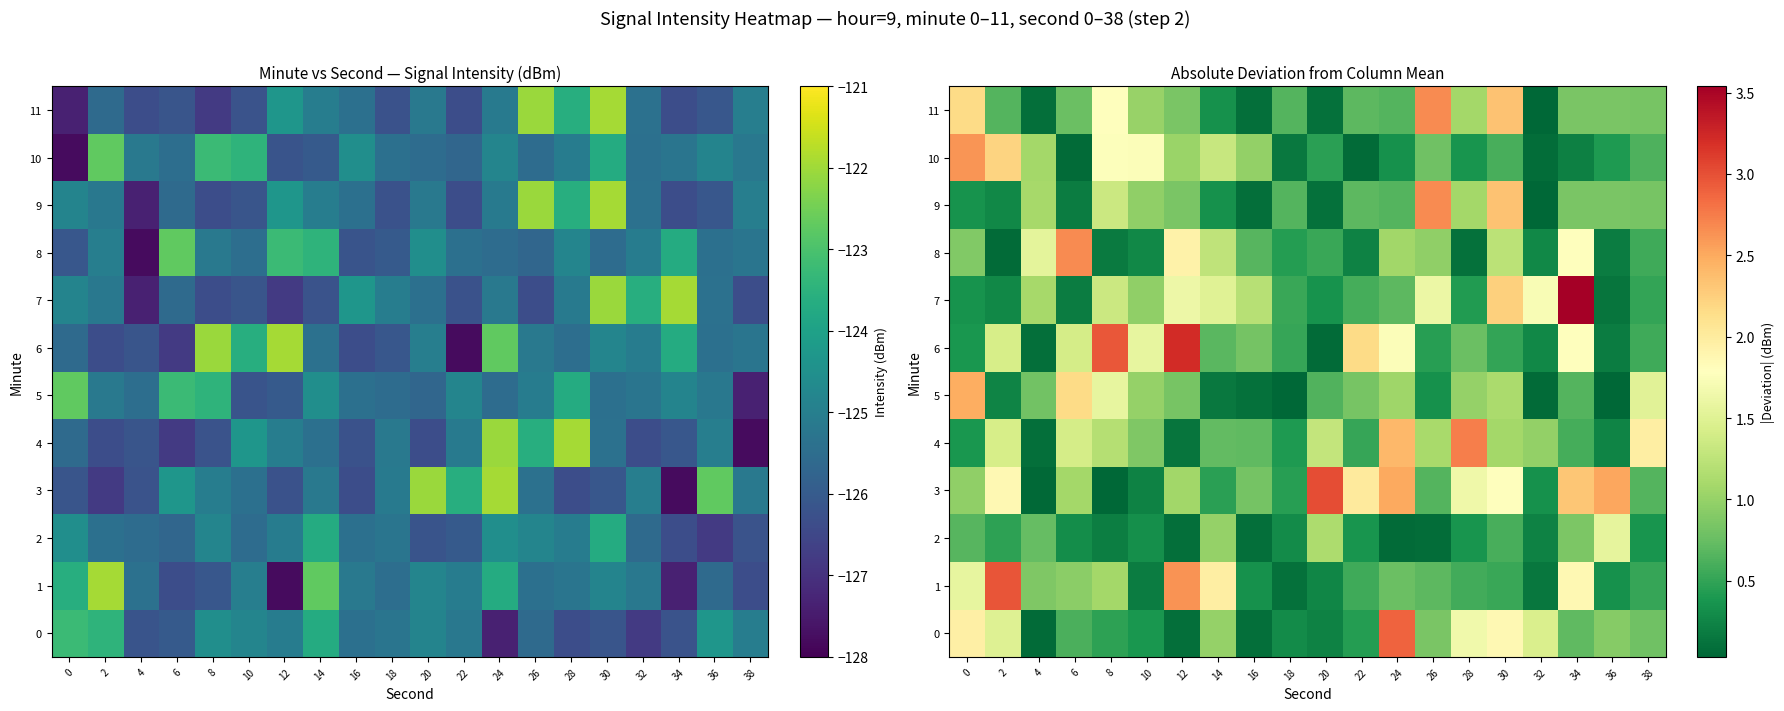

At which label is 10 closest to 1?

16